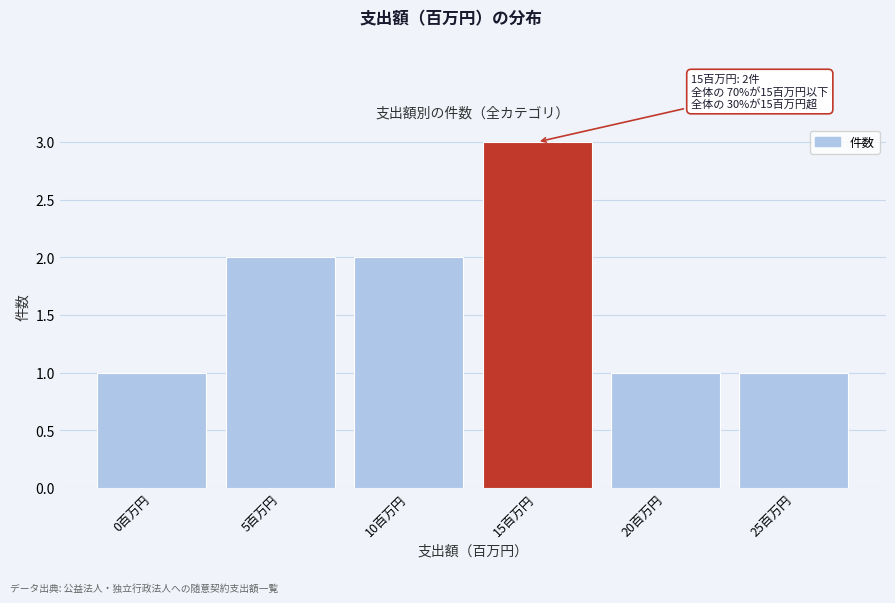

Reading right to left, list all the values displayed in this chart.

25百万円=1	20百万円=1	15百万円=3	10百万円=2	5百万円=2	0百万円=1